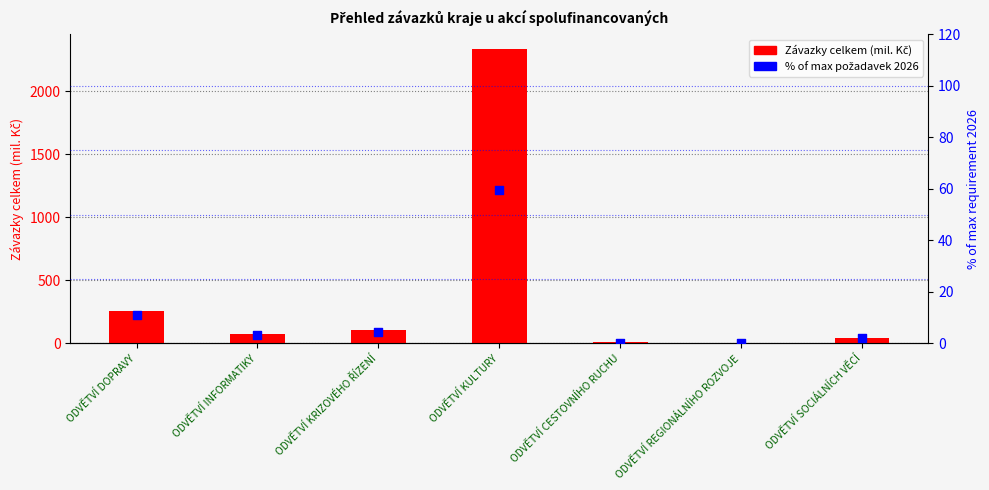

Which series reaches the maximum Y coordinate?

Závazky celkem (mil. Kč)